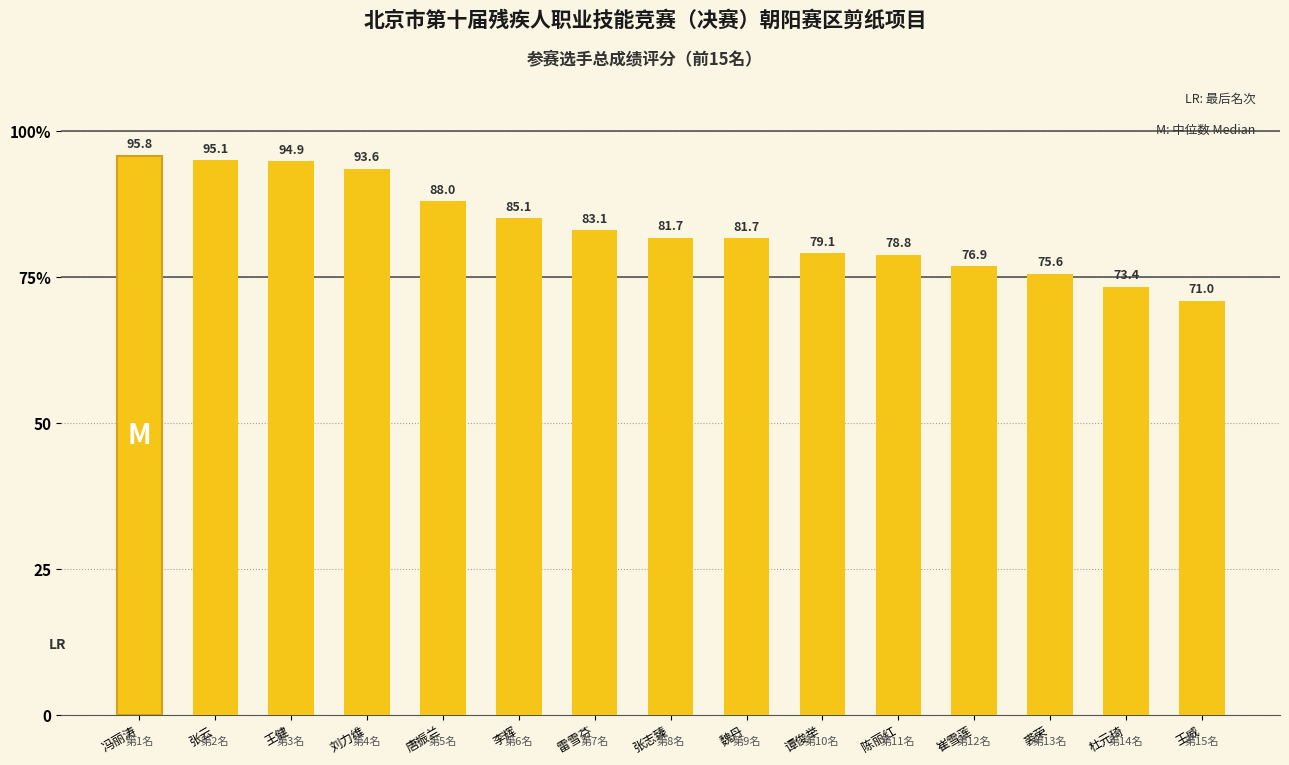

List the labels in order of value, smallest first.

王威, 杜元琦, 裘荣, 崔雪莲, 陈丽红, 谭俊举, 魏丹, 张志臻, 雷雪芬, 李辉, 唐振兰, 刘力维, 王健, 张云, 冯丽涛